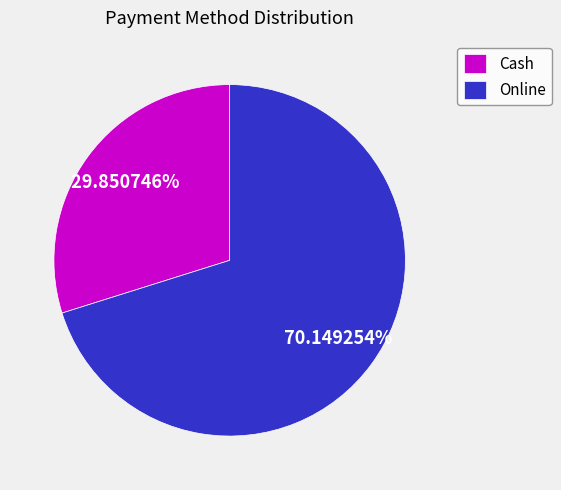

Is the sum of Cash and Online greater than half?

Yes